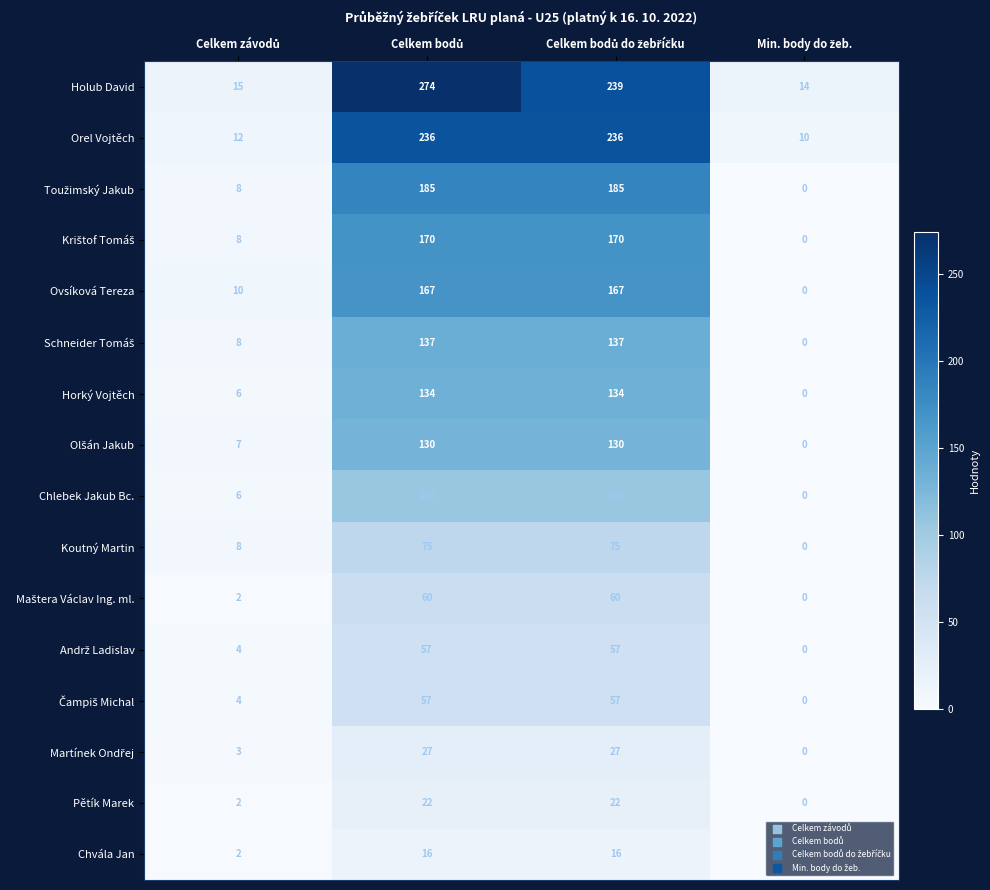

Which series has the largest total across all categories?

Holub David